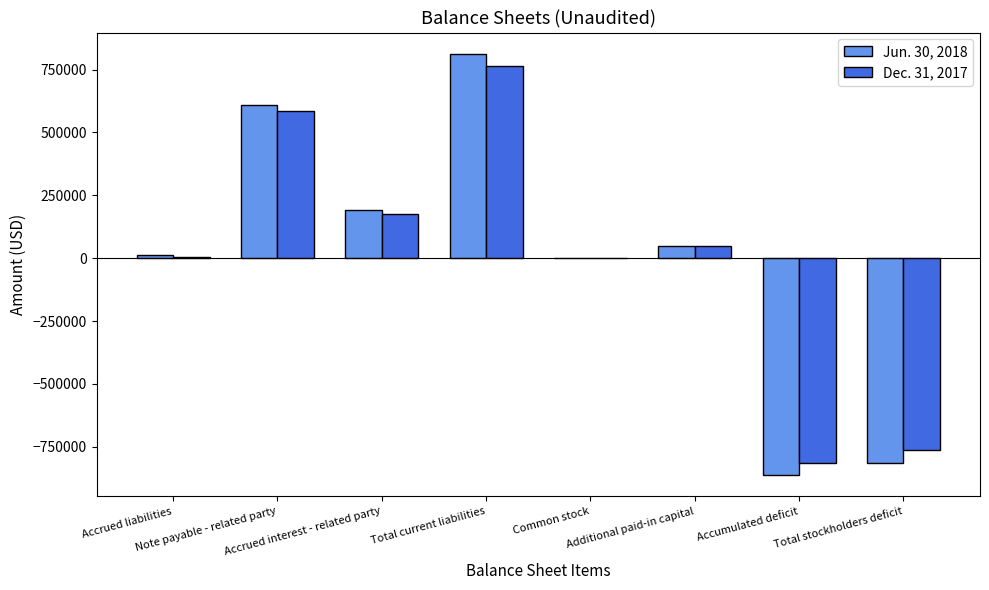

At which category does the chart reach its peak across all series?

Total current liabilities